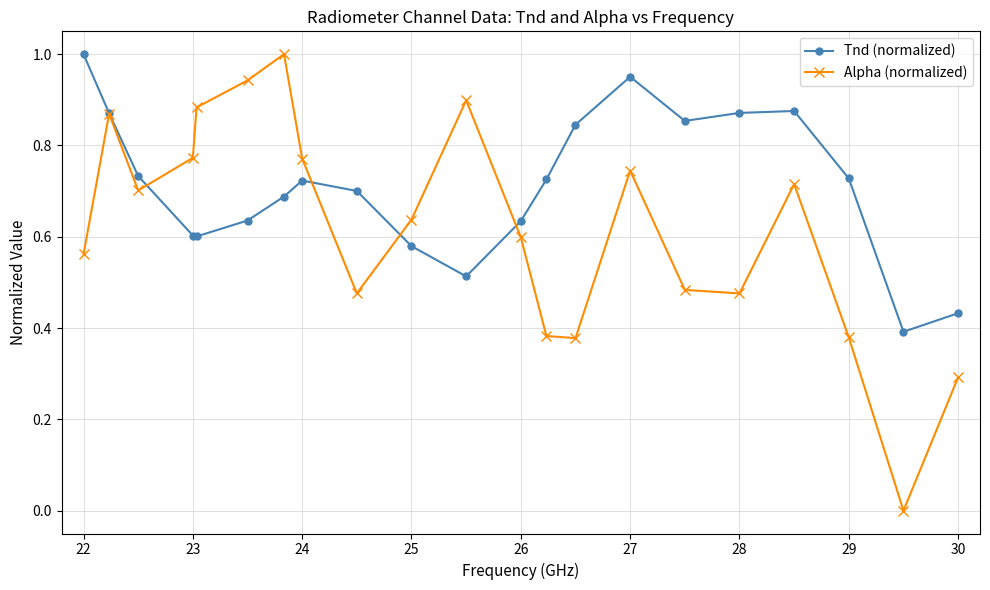

What are all the series names shown in the legend?

Tnd (normalized), Alpha (normalized)